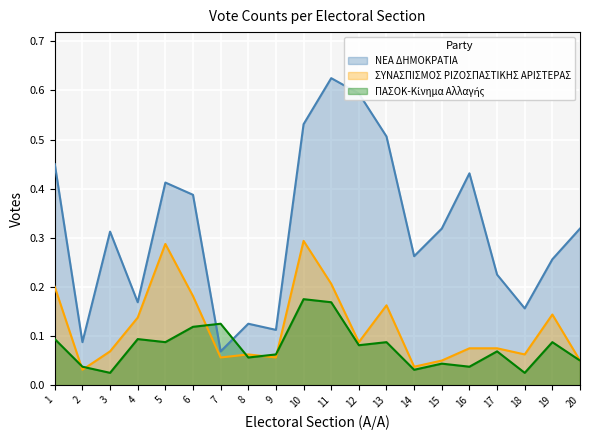

True or false: ΠΑΣΟΚ-Κίνημα Αλλαγής has a value of 0.1 at 11.

False